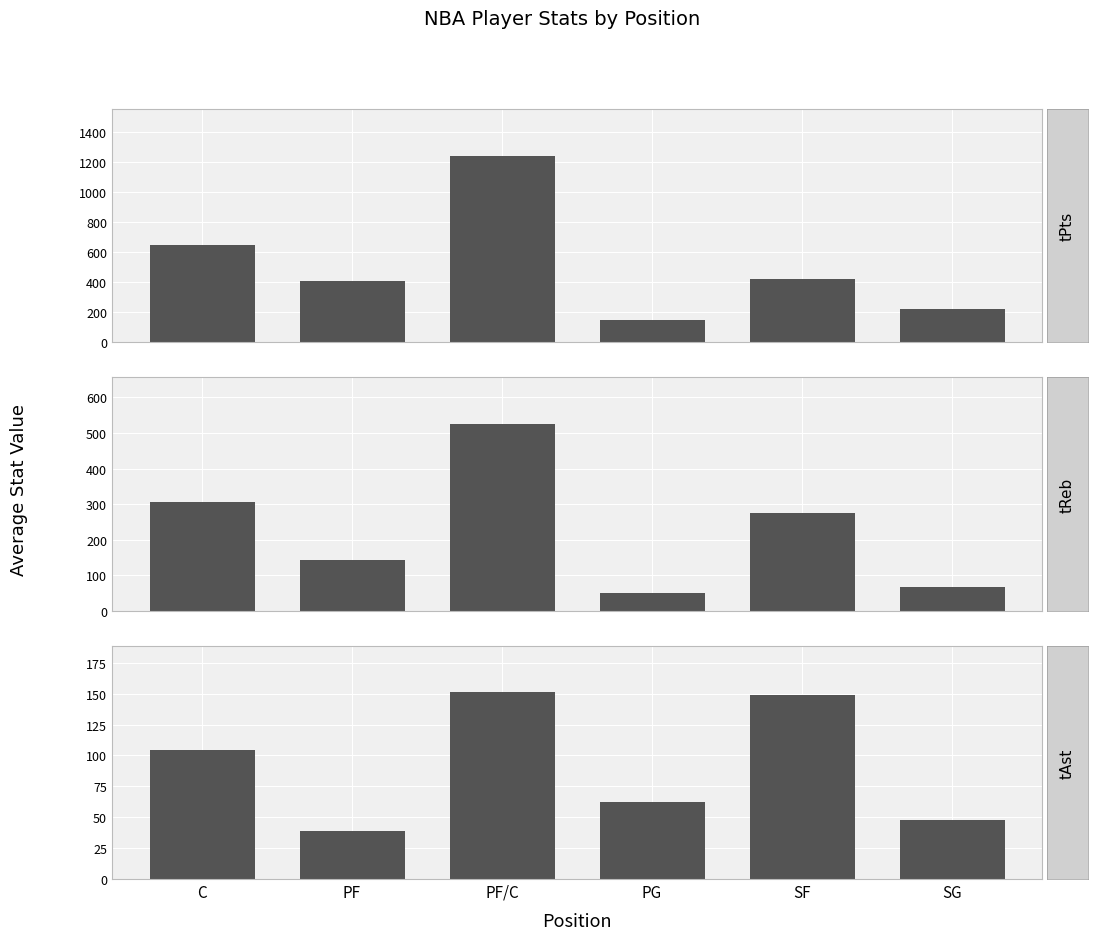

Which series has the widest spread of values?

avg_tPts